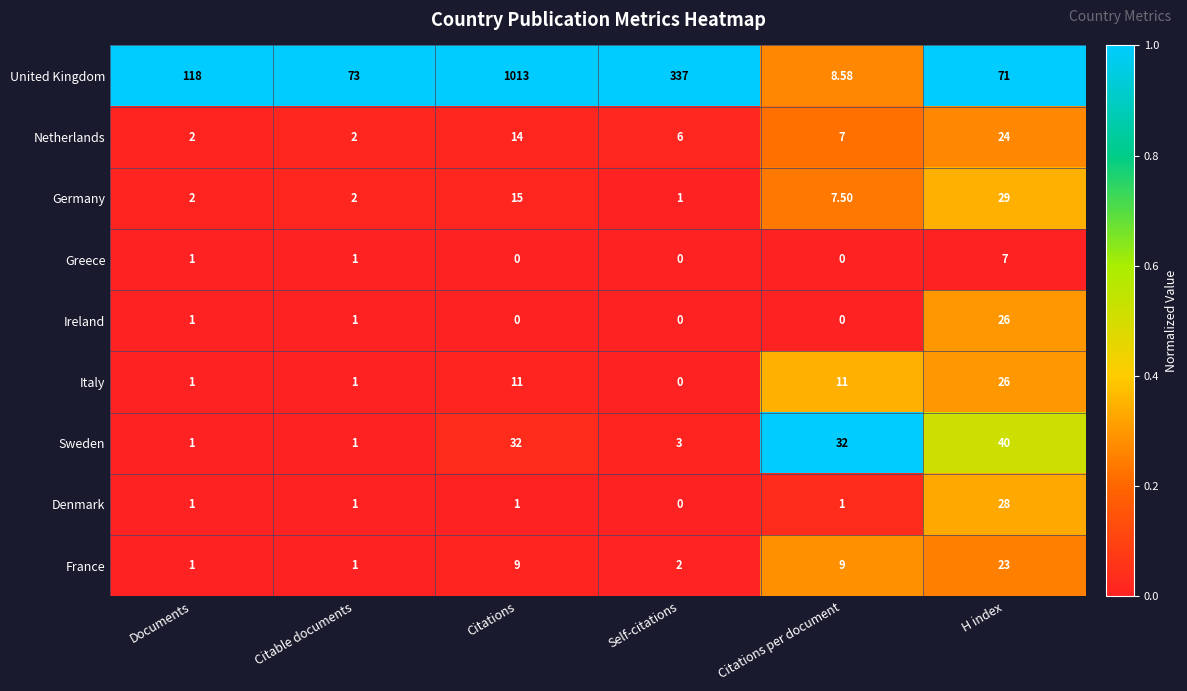

Where does the Netherlands series first go above 7?

Citations